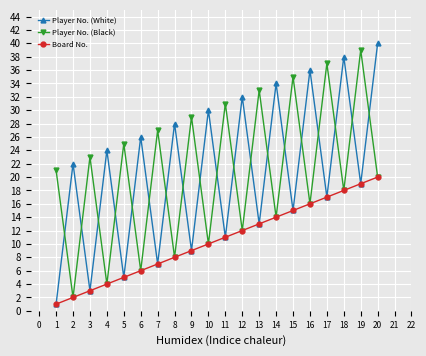

Which label corresponds to the largest value in the chart?

20